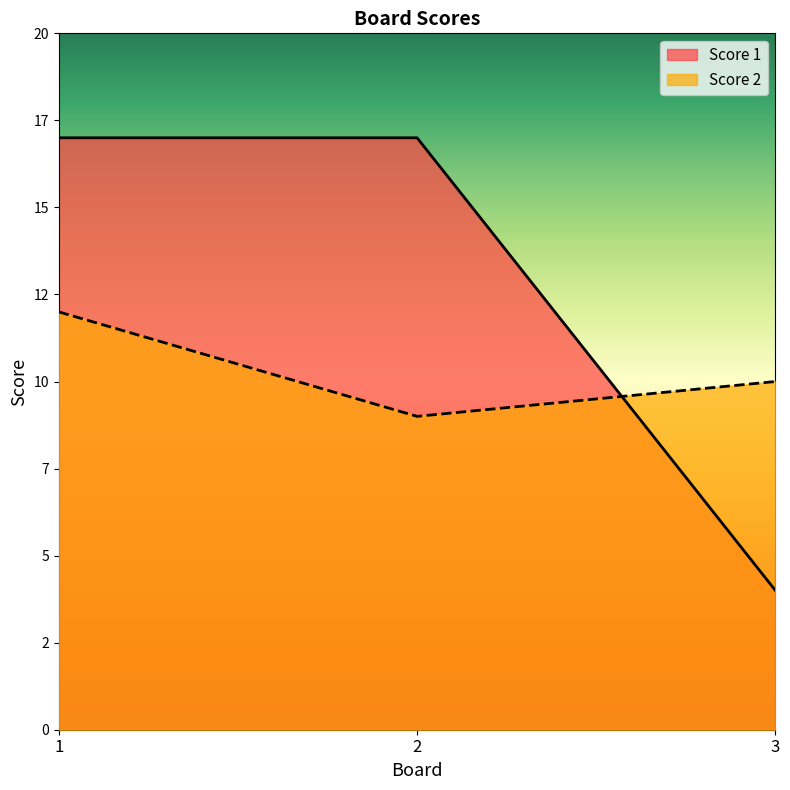

What is the average value of the Score 2 series?

10